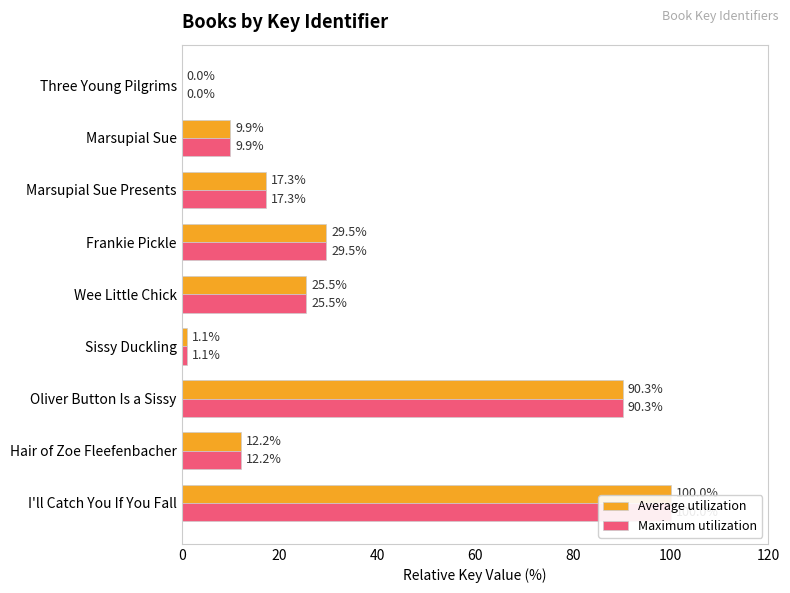

At how many categories does at least one series exceed 47?

2